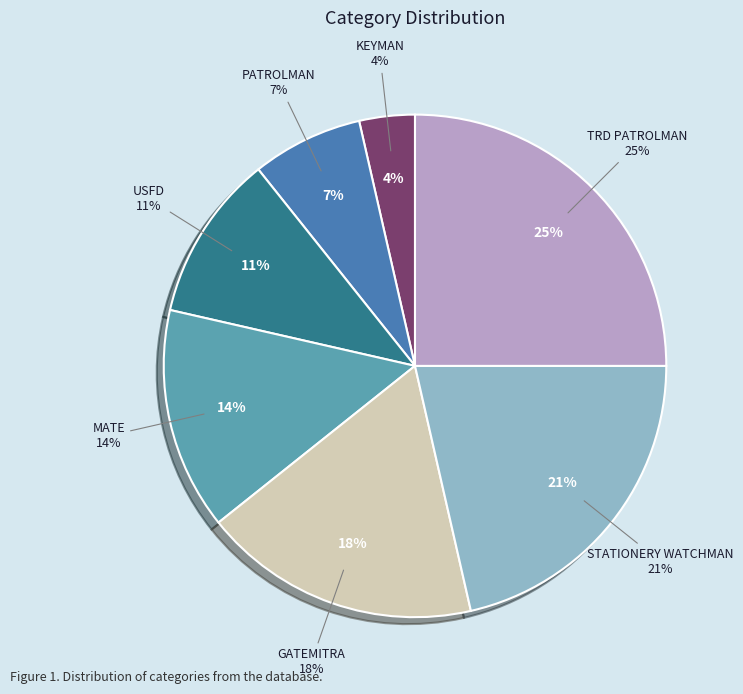

How many slices are in this pie chart?

7